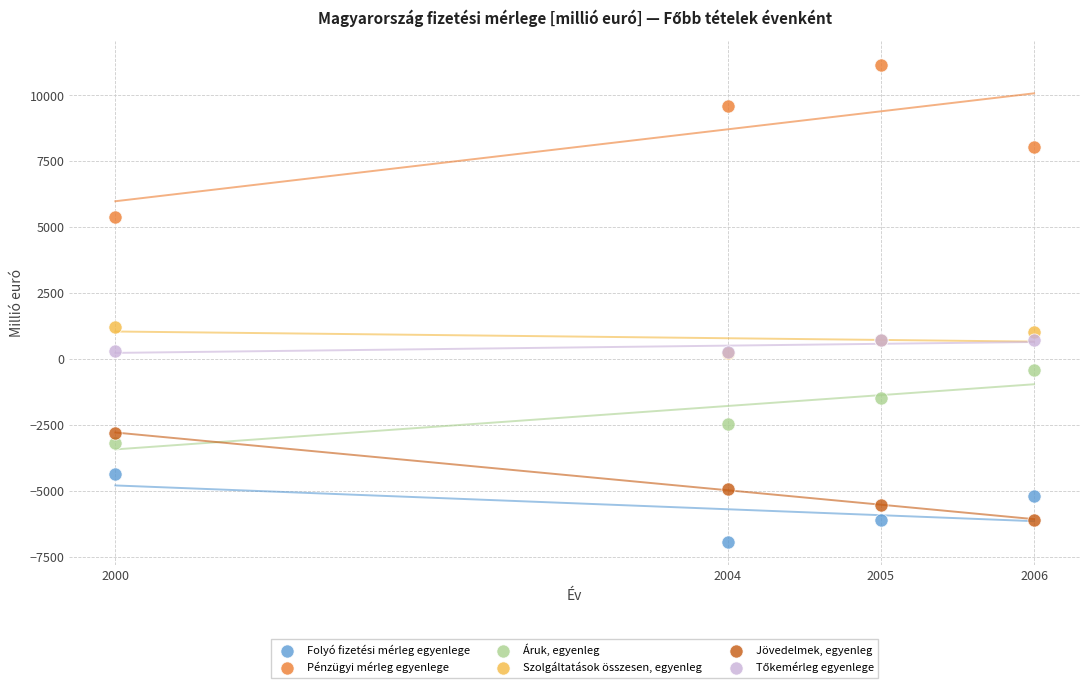

Which series has the widest spread of Y values?

Pénzügyi mérleg egyenlege